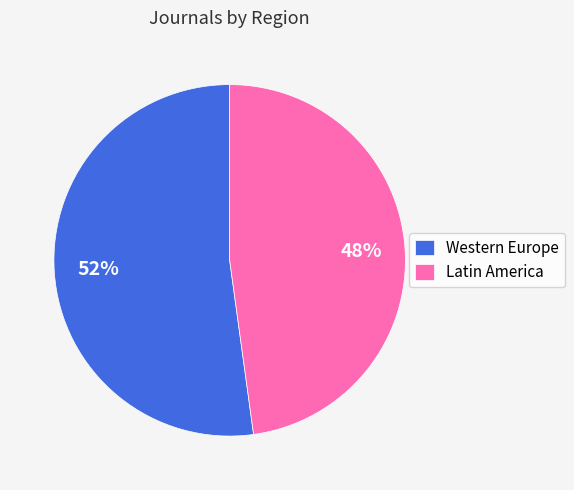

To the nearest percent, what is the combined percentage of Latin America and Western Europe?

100%